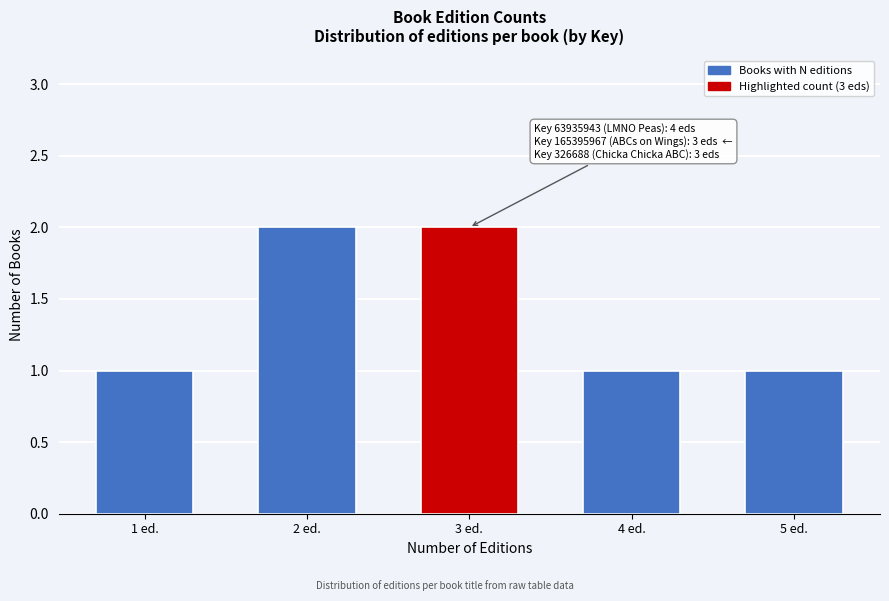

Reading left to right, transcribe all the data shown in this chart.

1 ed.=1	2 ed.=2	3 ed.=2	4 ed.=1	5 ed.=1